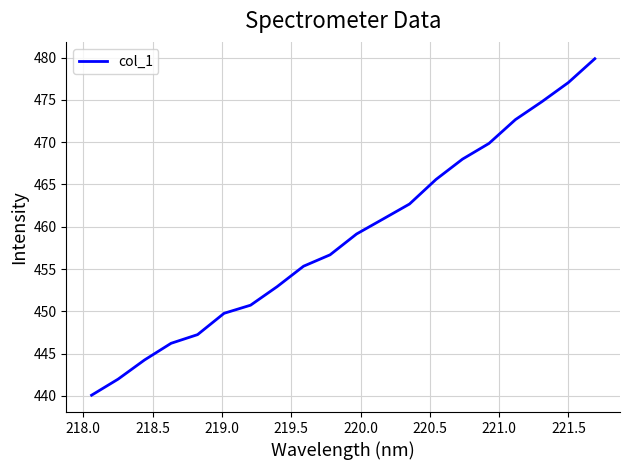

What is the minimum value shown in the chart?

440.1